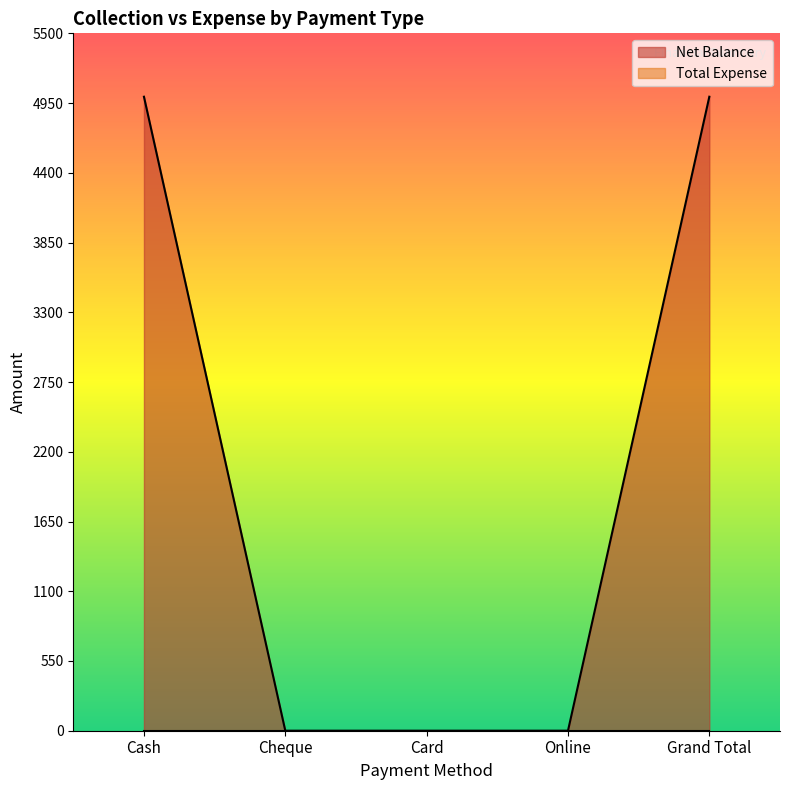

Which has a higher value, Cheque or Card?

Cheque